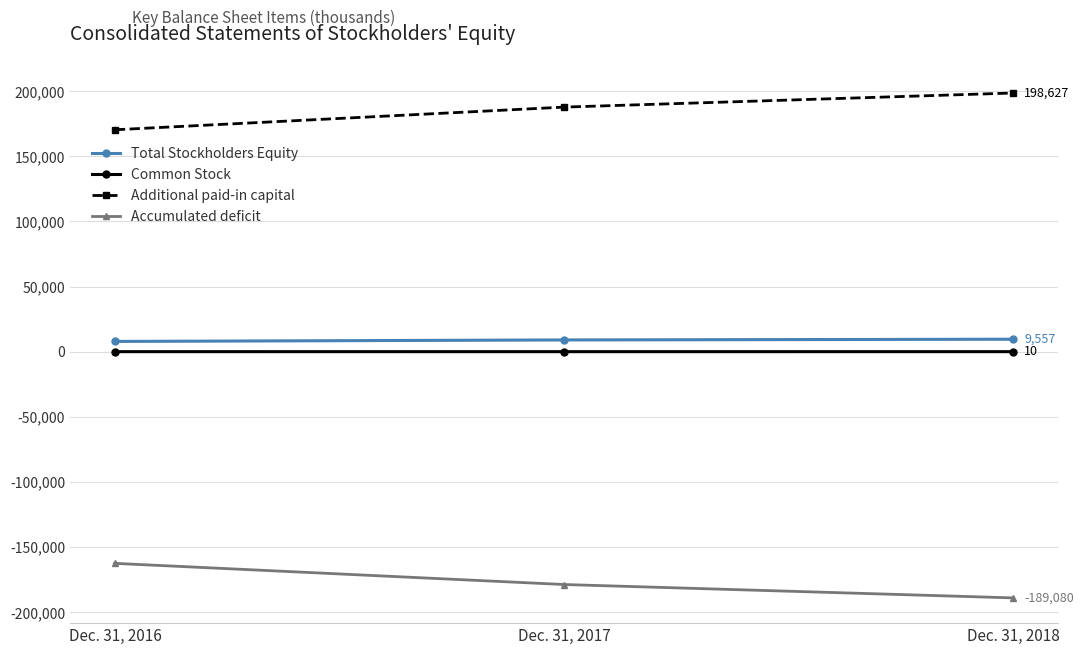

What is the spread (max minus min) of values at Dec. 31, 2018?

387707